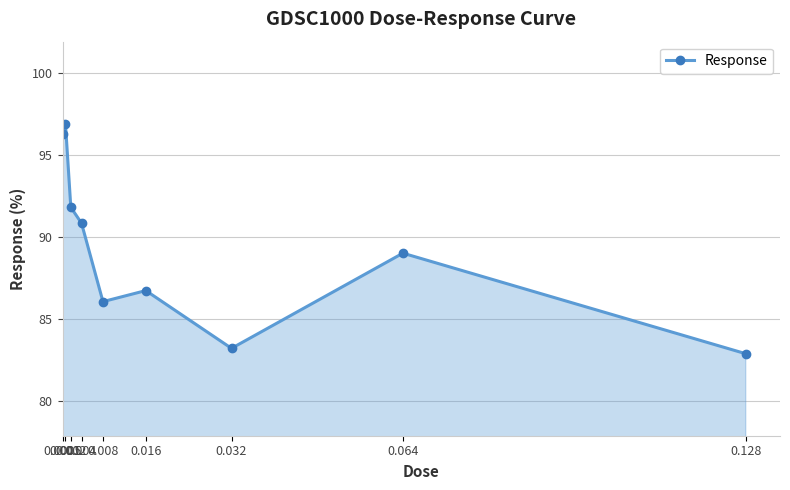

At which category does the chart reach its peak across all series?

0.001